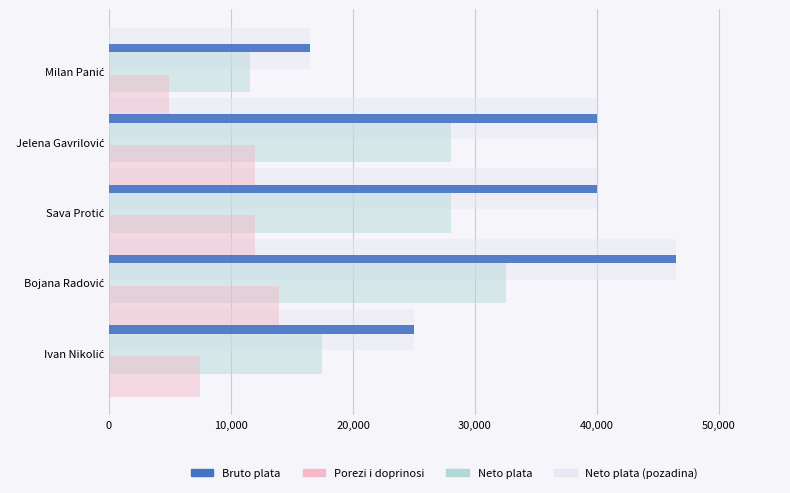

What is the greatest value displayed?

46500